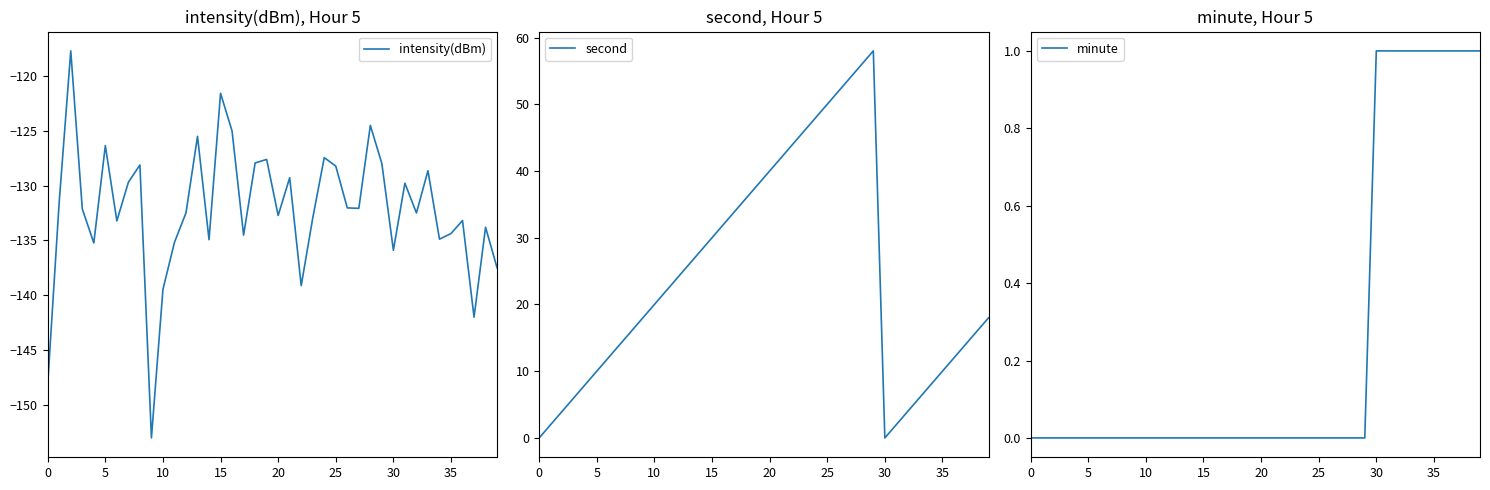

Is it true that intensity(dBm) equals -61.1 at 10?

False